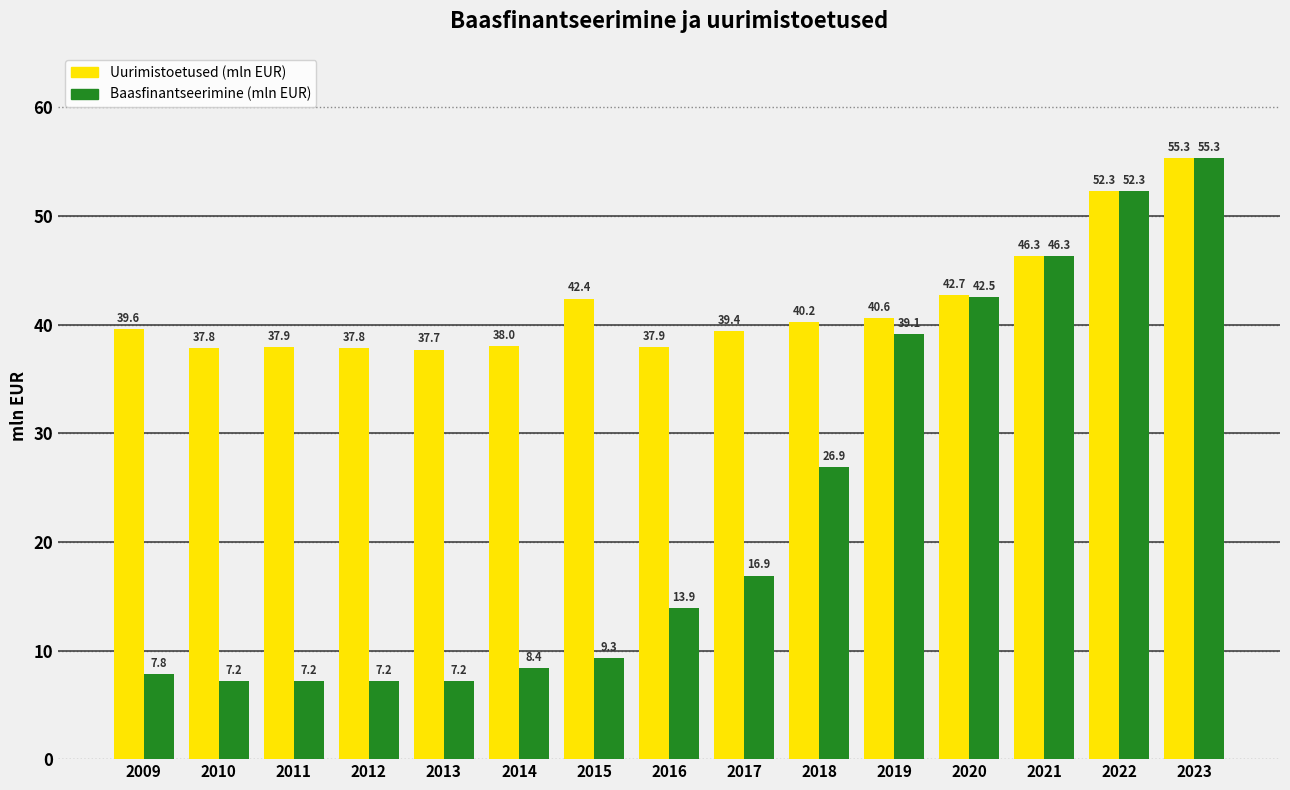

Reading right to left, transcribe all the data shown in this chart.

Uurimistoetused (mln EUR): 55.3	52.3	46.3	42.7	40.6	40.2	39.4	37.9	42.4	38.0	37.7	37.8	37.9	37.8	39.6
Baasfinantseerimine (mln EUR): 55.3	52.3	46.3	42.5	39.1	26.9	16.9	13.9	9.3	8.4	7.2	7.2	7.2	7.2	7.8